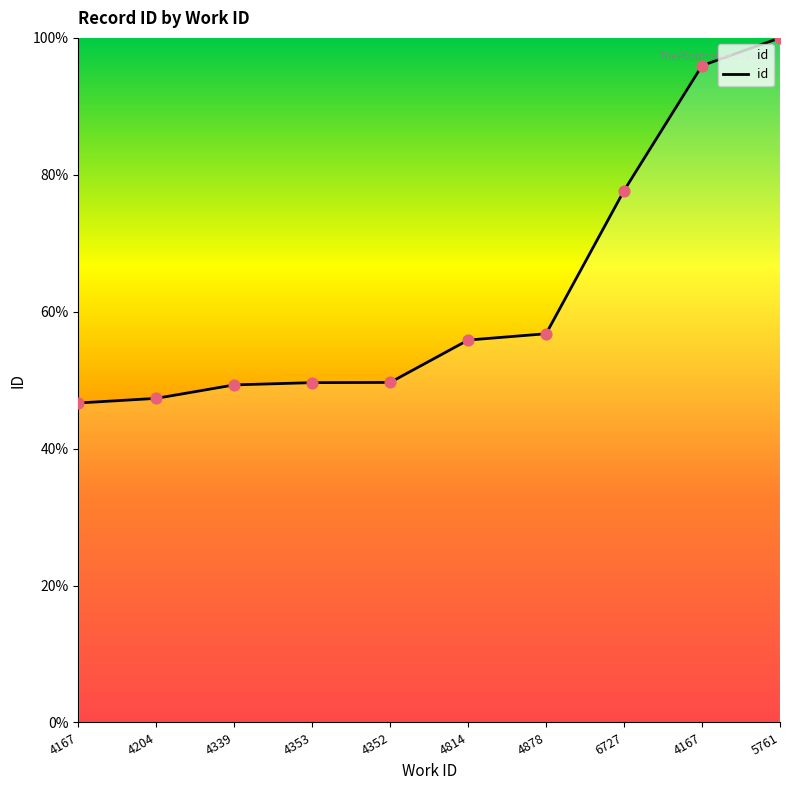

Which has a higher value, 4352 or 4878?

4878